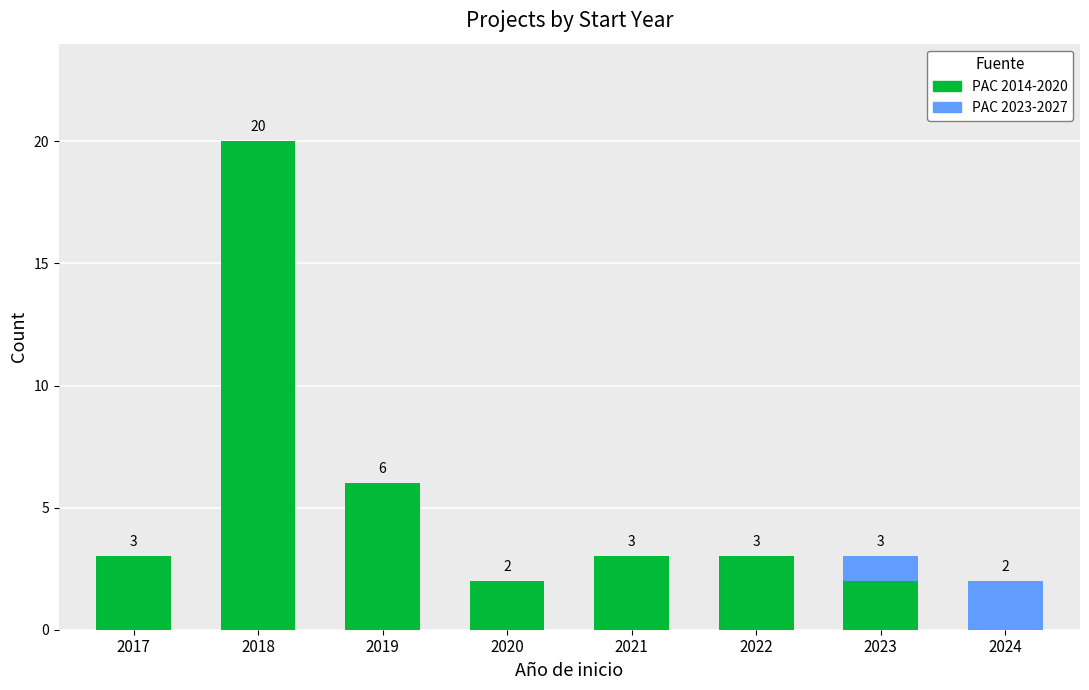

Are the bars grouped side by side (vs. stacked)?

No